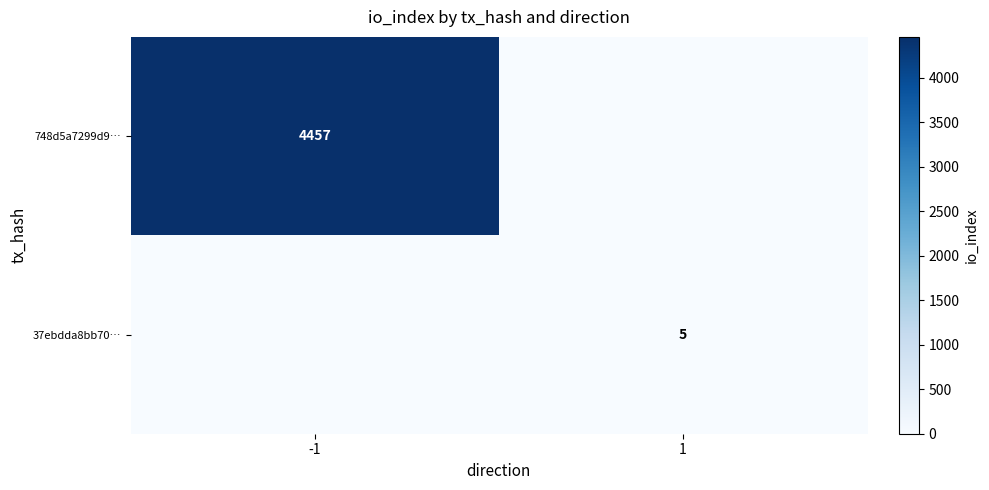

Which category has the lowest value across all series?

1